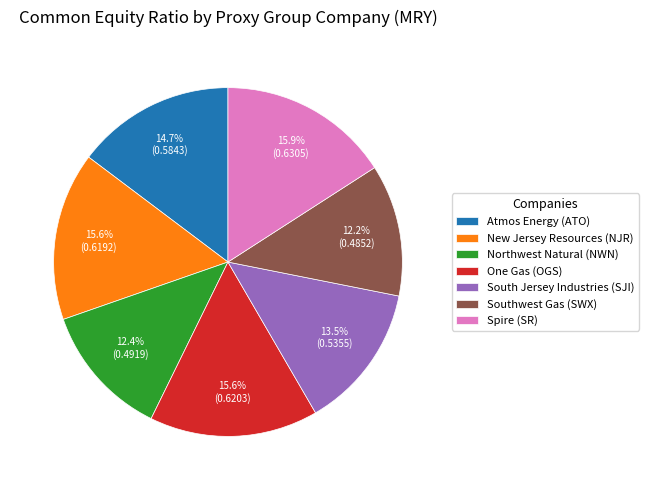

Combined, what portion of the pie is Northwest Natural (NWN) and Atmos Energy (ATO)?

27.1%